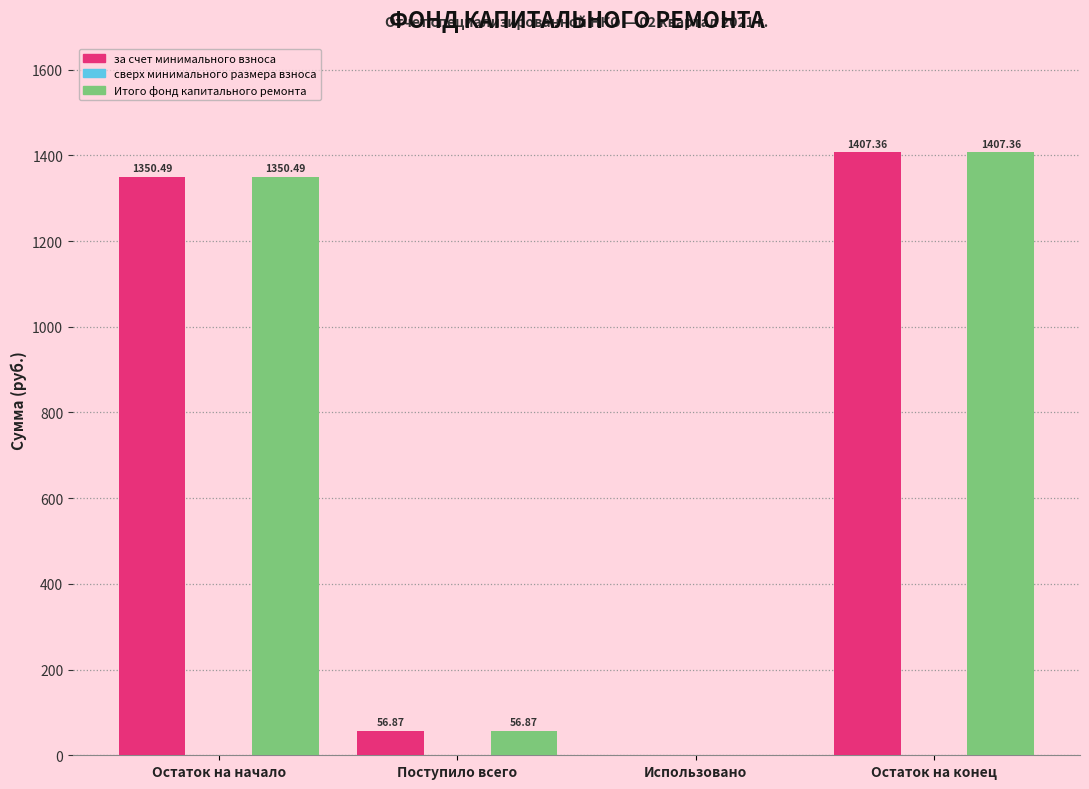

What is the sum of all Итого фонд капитального ремонта values?

2814.7